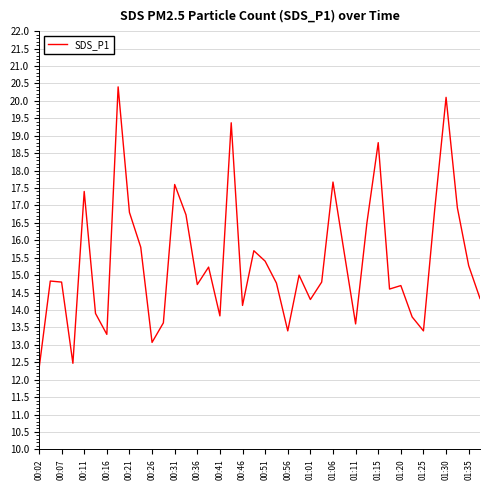

What is the difference between the maximum and minimum values?

8.1